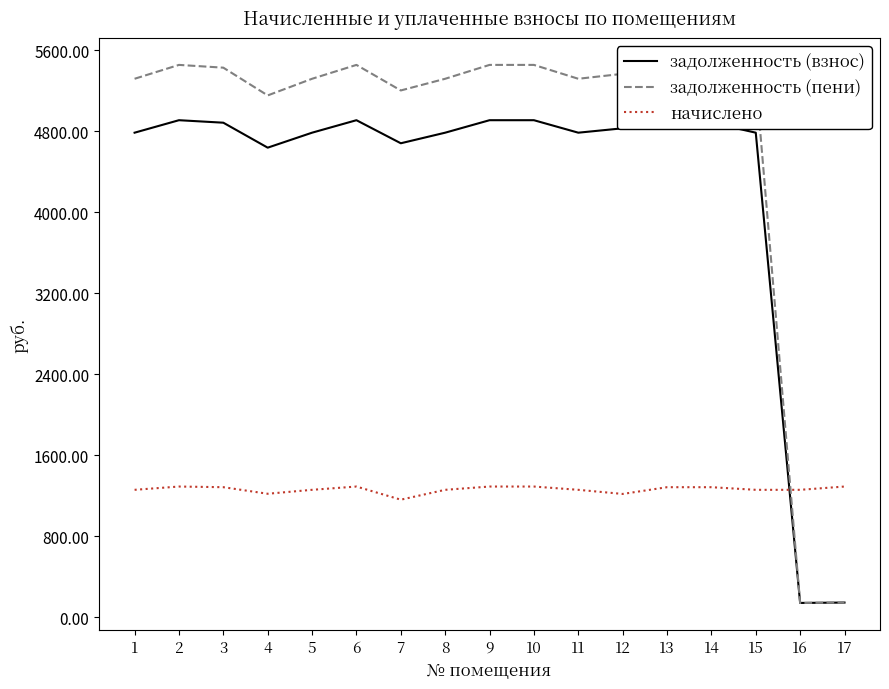

What is the sum of the задолженность (взнос) values at 11 and 16?

4925.0